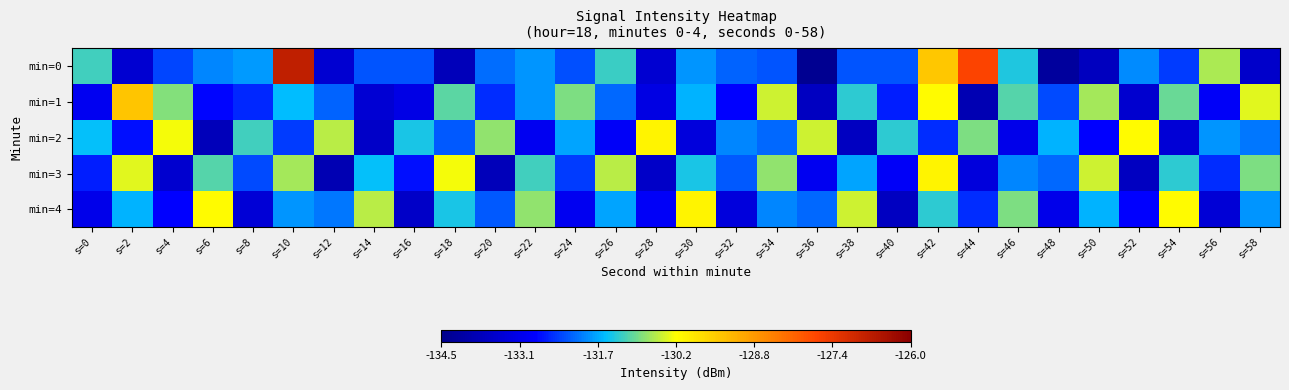

Reading left to right, extract all data points from this chart.

min=0: s=0=-131.2	s=2=-133.4	s=4=-132.3	s=6=-131.9	s=8=-131.8	s=10=-126.8	s=12=-133.5	s=14=-132.2	s=16=-132.2	s=18=-133.8	s=20=-132.1	s=22=-131.8	s=24=-132.3	s=26=-131.2	s=28=-133.5	s=30=-131.8	s=32=-132.1	s=34=-132.2	s=36=-134.4	s=38=-132.2	s=40=-132.2	s=42=-129.5	s=44=-127.7	s=46=-131.3	s=48=-134.2	s=50=-133.7	s=52=-131.9	s=54=-132.4	s=56=-130.7	s=58=-133.6
min=1: s=0=-133.0	s=2=-129.4	s=4=-130.8	s=6=-132.8	s=8=-132.5	s=10=-131.5	s=12=-132.1	s=14=-133.4	s=16=-133.1	s=18=-131.1	s=20=-132.5	s=22=-131.8	s=24=-130.9	s=26=-132.1	s=28=-133.2	s=30=-131.6	s=32=-132.8	s=34=-130.5	s=36=-133.7	s=38=-131.3	s=40=-132.6	s=42=-130.2	s=44=-133.9	s=46=-131.1	s=48=-132.3	s=50=-130.7	s=52=-133.5	s=54=-131.0	s=56=-132.9	s=58=-130.4
min=2: s=0=-131.5	s=2=-132.7	s=4=-130.3	s=6=-133.8	s=8=-131.2	s=10=-132.4	s=12=-130.6	s=14=-133.6	s=16=-131.4	s=18=-132.2	s=20=-130.8	s=22=-133.0	s=24=-131.7	s=26=-132.9	s=28=-130.1	s=30=-133.3	s=32=-131.9	s=34=-132.1	s=36=-130.5	s=38=-133.7	s=40=-131.3	s=42=-132.5	s=44=-130.9	s=46=-133.1	s=48=-131.6	s=50=-132.8	s=52=-130.2	s=54=-133.4	s=56=-131.8	s=58=-132.0
min=3: s=0=-132.6	s=2=-130.4	s=4=-133.5	s=6=-131.1	s=8=-132.3	s=10=-130.7	s=12=-133.9	s=14=-131.5	s=16=-132.7	s=18=-130.3	s=20=-133.8	s=22=-131.2	s=24=-132.4	s=26=-130.6	s=28=-133.6	s=30=-131.4	s=32=-132.2	s=34=-130.8	s=36=-133.0	s=38=-131.7	s=40=-132.9	s=42=-130.1	s=44=-133.3	s=46=-131.9	s=48=-132.1	s=50=-130.5	s=52=-133.7	s=54=-131.3	s=56=-132.5	s=58=-130.9
min=4: s=0=-133.1	s=2=-131.6	s=4=-132.8	s=6=-130.2	s=8=-133.4	s=10=-131.8	s=12=-132.0	s=14=-130.6	s=16=-133.6	s=18=-131.4	s=20=-132.2	s=22=-130.8	s=24=-133.0	s=26=-131.7	s=28=-132.9	s=30=-130.1	s=32=-133.3	s=34=-131.9	s=36=-132.1	s=38=-130.5	s=40=-133.7	s=42=-131.3	s=44=-132.5	s=46=-130.9	s=48=-133.1	s=50=-131.6	s=52=-132.8	s=54=-130.2	s=56=-133.4	s=58=-131.8